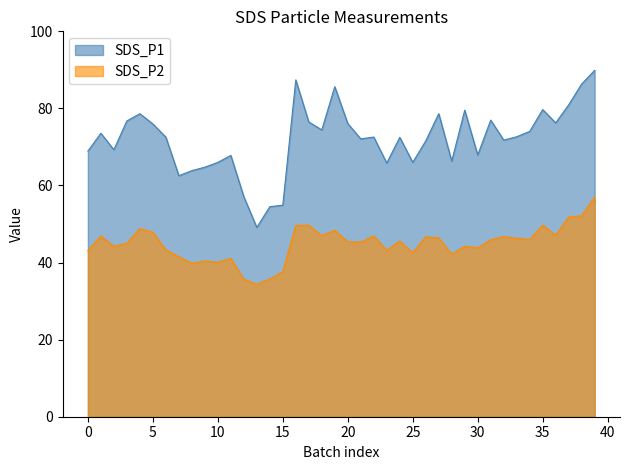

What is the maximum value for SDS_P1?

89.9